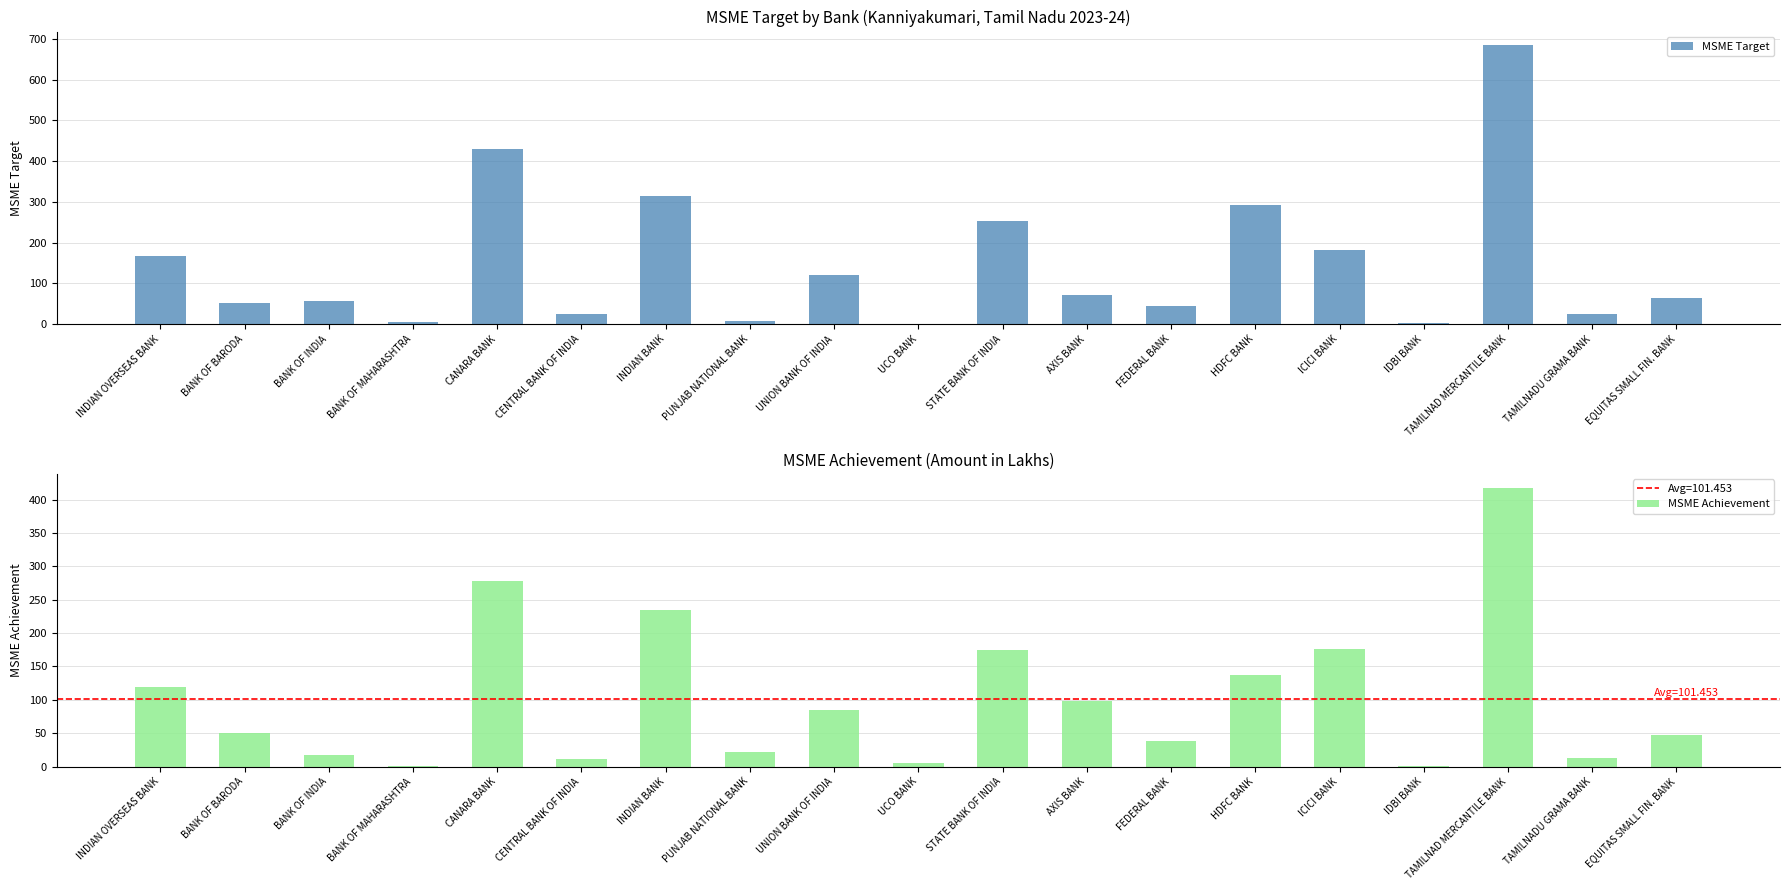

Reading left to right, transcribe all the data shown in this chart.

MSME Target: INDIAN OVERSEAS BANK=168.3	BANK OF BARODA=52.4	BANK OF INDIA=58.0	BANK OF MAHARASHTRA=6.5	CANARA BANK=430.5	CENTRAL BANK OF INDIA=25.0	INDIAN BANK=314.1	PUNJAB NATIONAL BANK=7.0	UNION BANK OF INDIA=121.5	UCO BANK=1.1	STATE BANK OF INDIA=252.9	AXIS BANK=72.0	FEDERAL BANK=45.5	HDFC BANK=293.6	ICICI BANK=182.6	IDBI BANK=2.7	TAMILNAD MERCANTILE BANK=684.1	TAMILNADU GRAMA BANK=25.2	EQUITAS SMALL FIN. BANK=65.0
MSME Achievement: INDIAN OVERSEAS BANK=120.0	BANK OF BARODA=50.7	BANK OF INDIA=17.8	BANK OF MAHARASHTRA=1.6	CANARA BANK=278.7	CENTRAL BANK OF INDIA=11.2	INDIAN BANK=234.1	PUNJAB NATIONAL BANK=22.2	UNION BANK OF INDIA=84.4	UCO BANK=4.8	STATE BANK OF INDIA=174.1	AXIS BANK=98.0	FEDERAL BANK=37.8	HDFC BANK=136.8	ICICI BANK=176.3	IDBI BANK=1.6	TAMILNAD MERCANTILE BANK=417.6	TAMILNADU GRAMA BANK=12.3	EQUITAS SMALL FIN. BANK=47.6